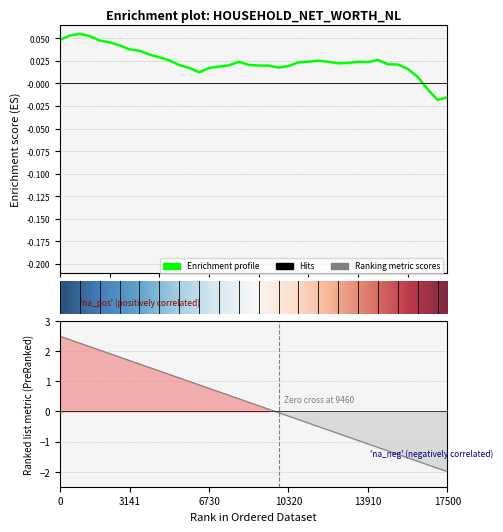

Reading left to right, transcribe all the data shown in this chart.

0.0	0.1	0.1	0.1	0.0	0.0	0.0	0.0	0.0	0.0	0.0	0.0	0.0	0.0	0.0	0.0	0.0	0.0	0.0	0.0	0.0	0.0	0.0	0.0	0.0	0.0	0.0	0.0	0.0	0.0	0.0	0.0	0.0	0.0	0.0	0.0	0.0	-0.0	-0.0	-0.0